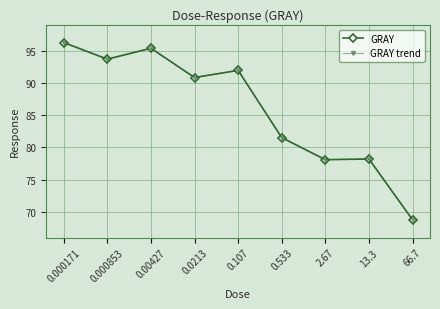

Reading left to right, transcribe all the data shown in this chart.

GRAY: 96.4	93.8	95.5	90.9	92.0	81.5	78.1	78.2	68.7
GRAY trend: 96.4	93.8	95.5	90.9	92.0	81.5	78.1	78.2	68.7